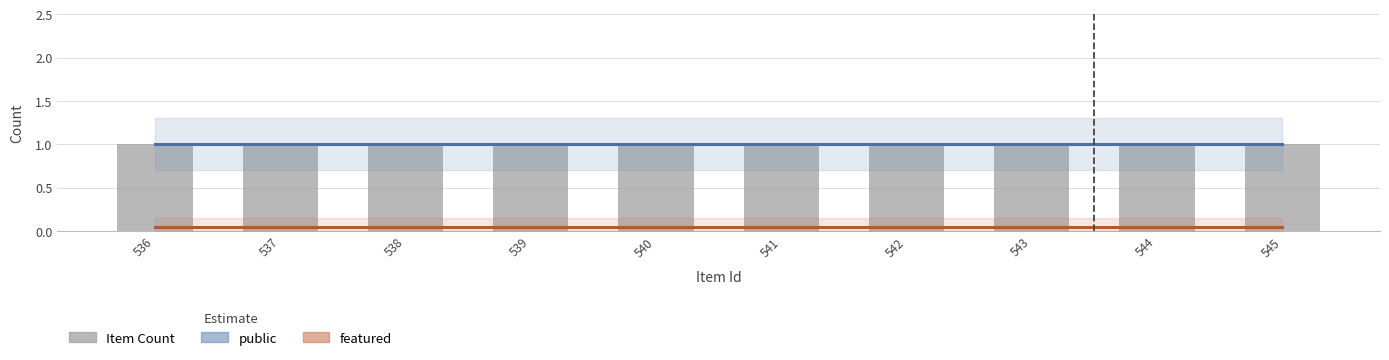

The public series shows 1.0 at 545. True or false?

True